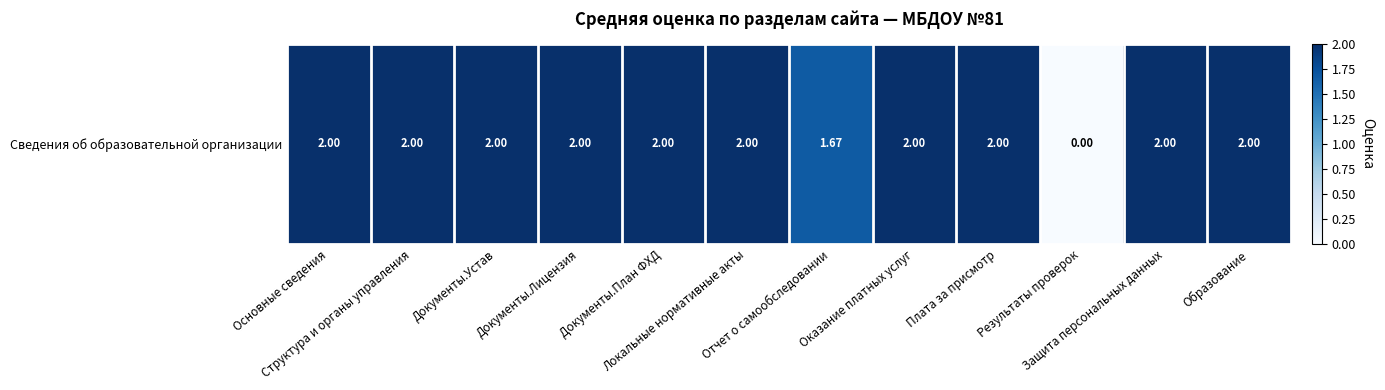

What is the approximate value at Защита персональных данных?

2.0